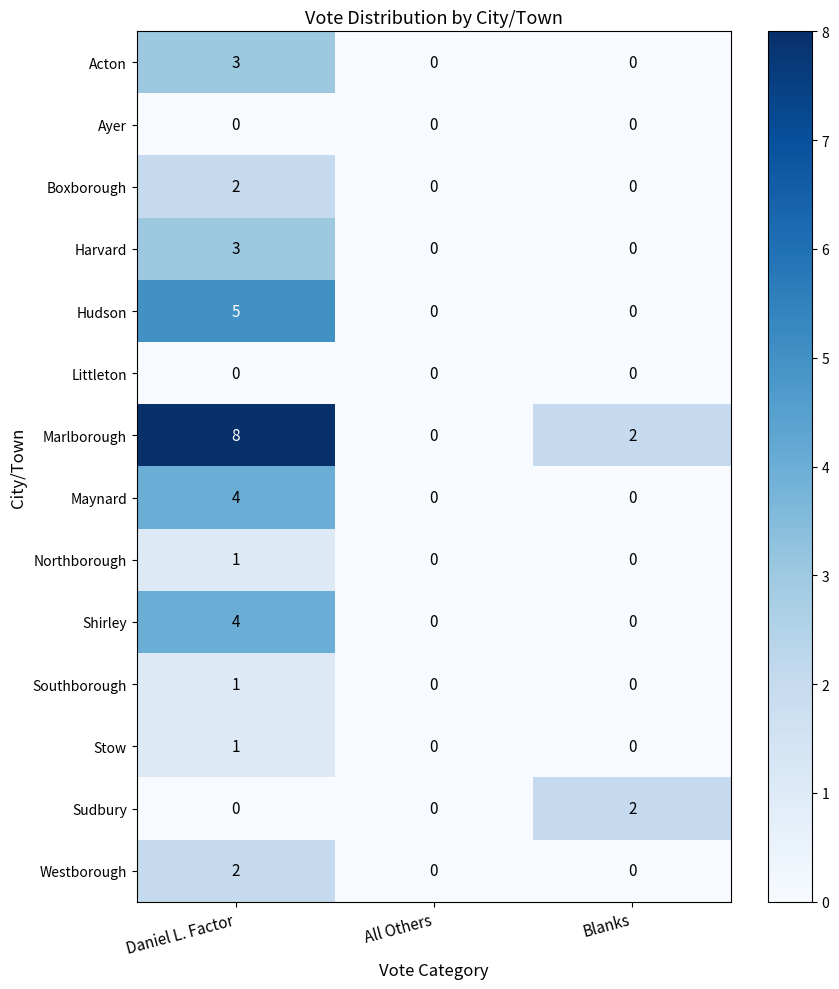

Which series has the largest range (max minus min)?

Marlborough